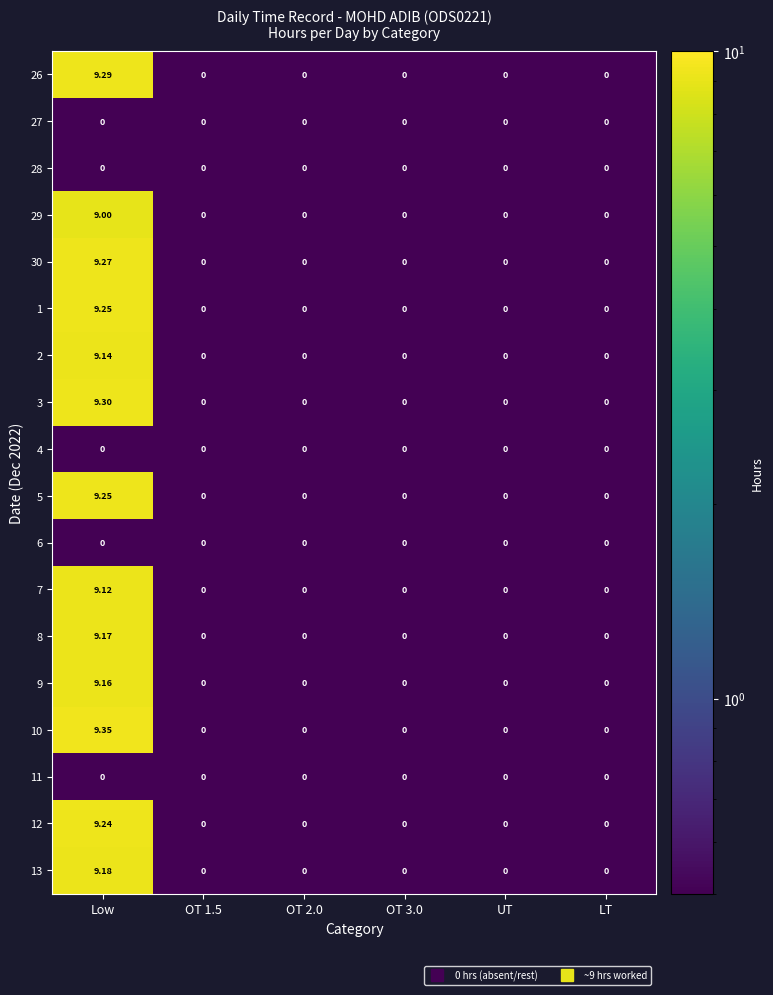

At which label does 1 reach its peak?

Low